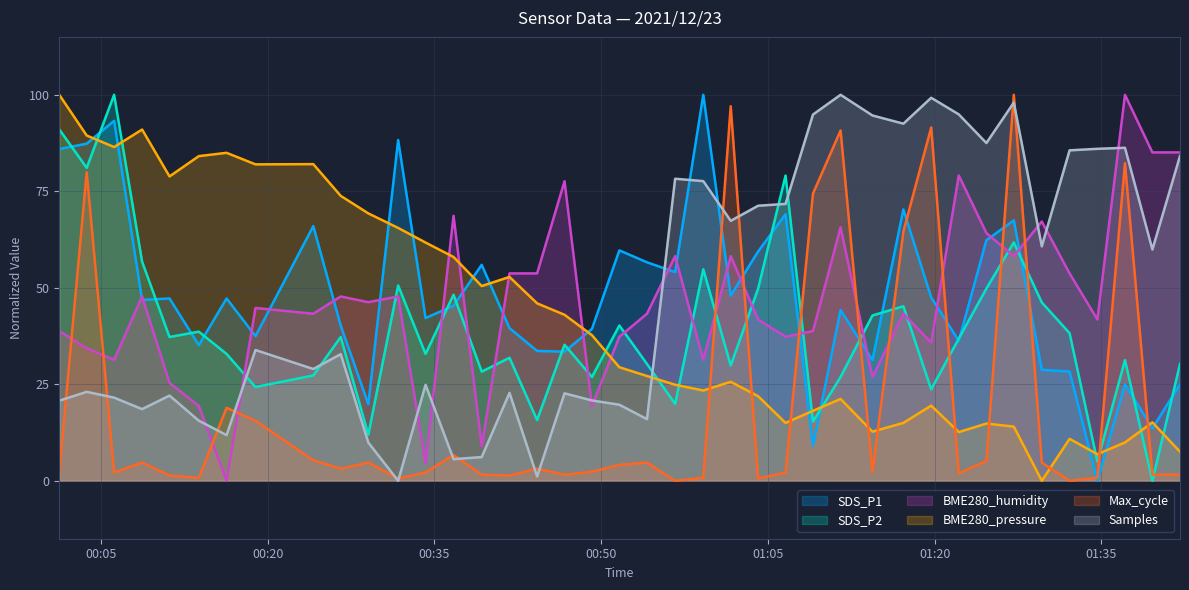

Which series has the largest total across all categories?

Samples